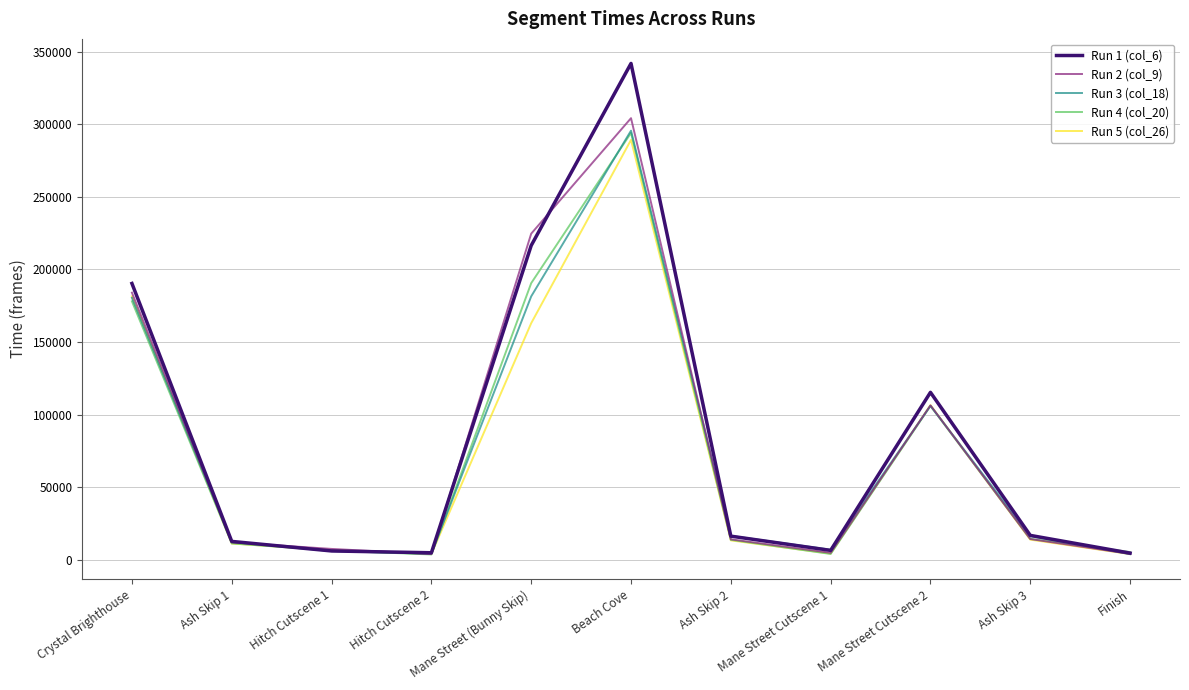

At which category does the chart reach its peak across all series?

Beach Cove